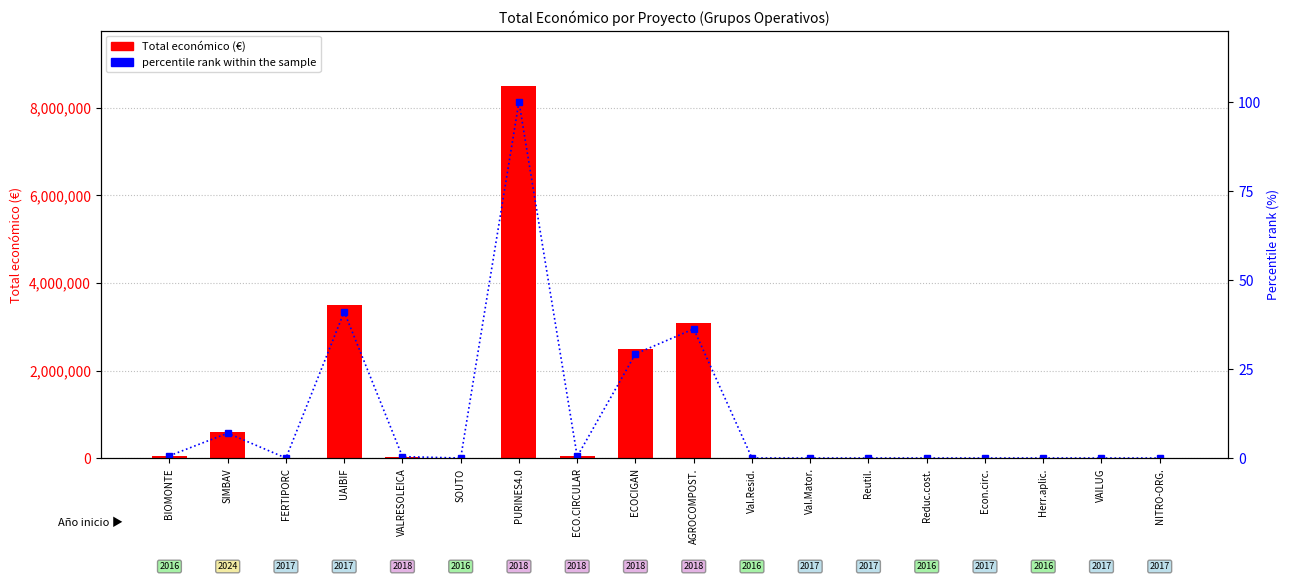

Which series changed the most between VALRESOLEICA and Reduc.cost.?

Total económico